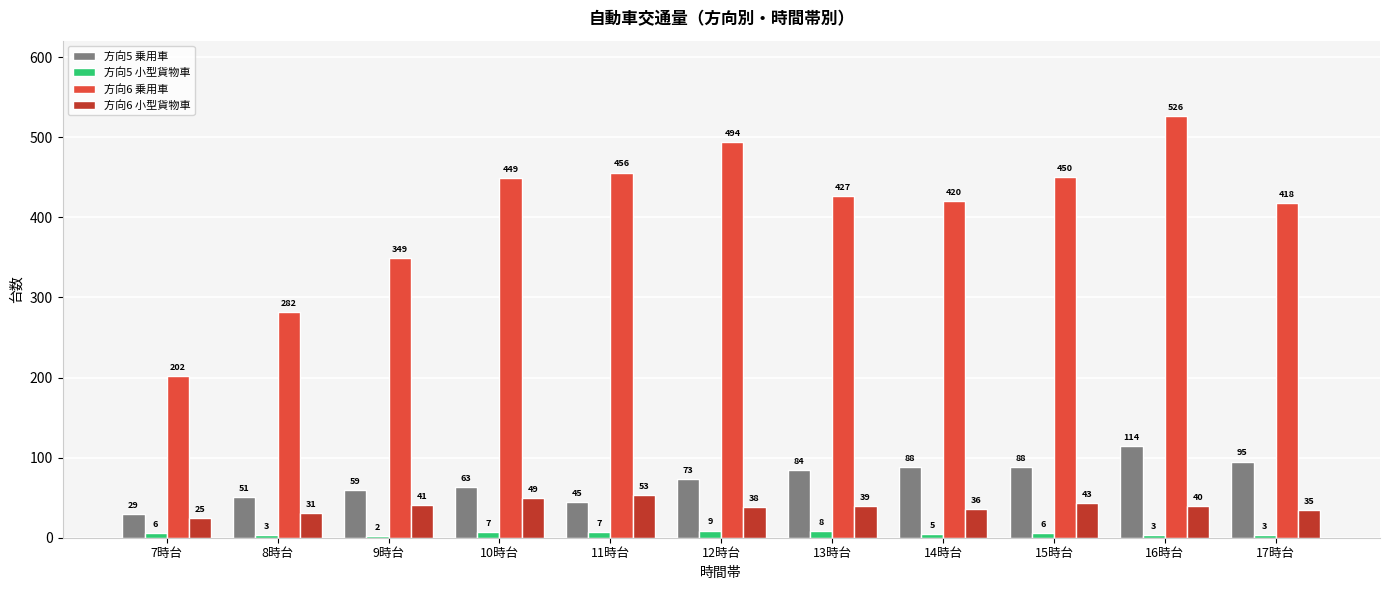

How many series are shown in this chart?

4